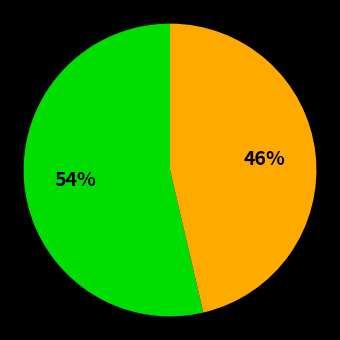

How many segments does this pie chart have?

2